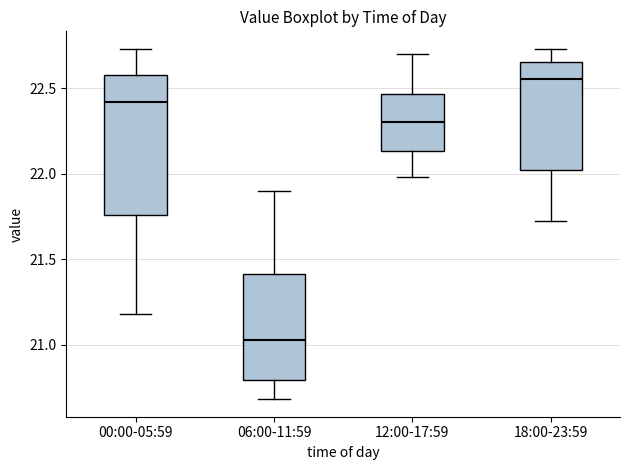

Where is the upper edge of the box for 00:00-05:59 on the y-axis? The values are not printed on the chart, so give them approximately, as read against the axis.

22.60